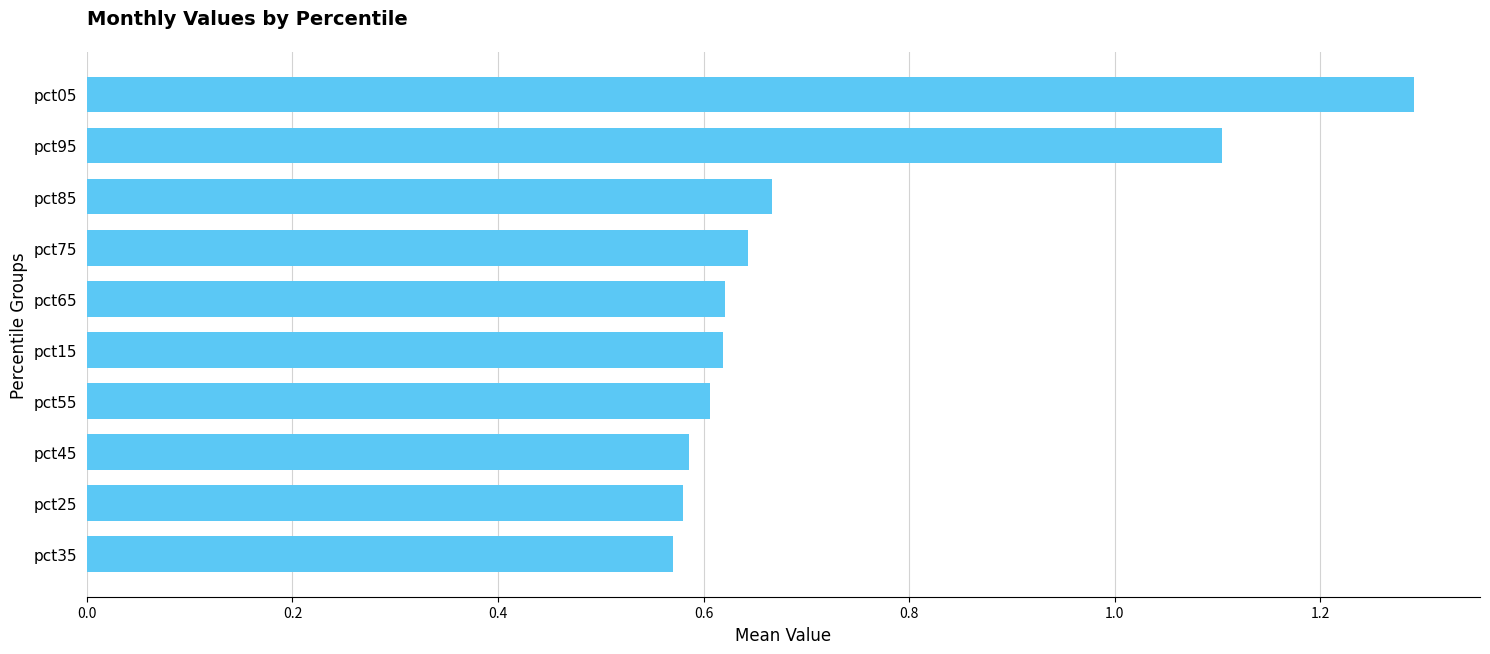

True or false: the data shows 0.6 at pct35.

True